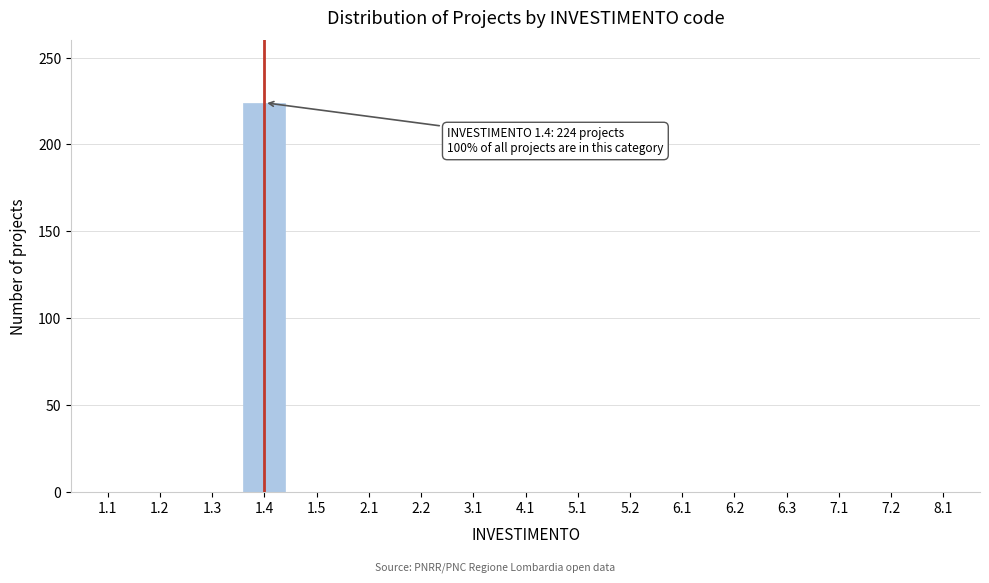

Reading left to right, what are all the values shown in this chart?

1.1=0	1.2=0	1.3=0	1.4=224	1.5=0	2.1=0	2.2=0	3.1=0	4.1=0	5.1=0	5.2=0	6.1=0	6.2=0	6.3=0	7.1=0	7.2=0	8.1=0